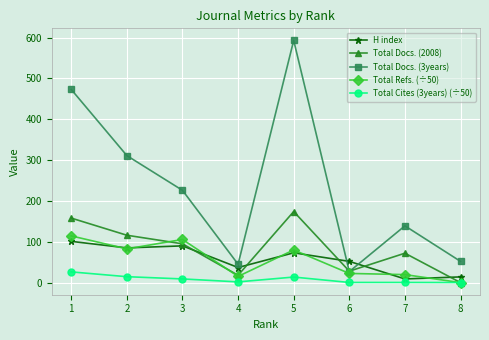

What is the value of the H index point at the 5th from the left?

73.0